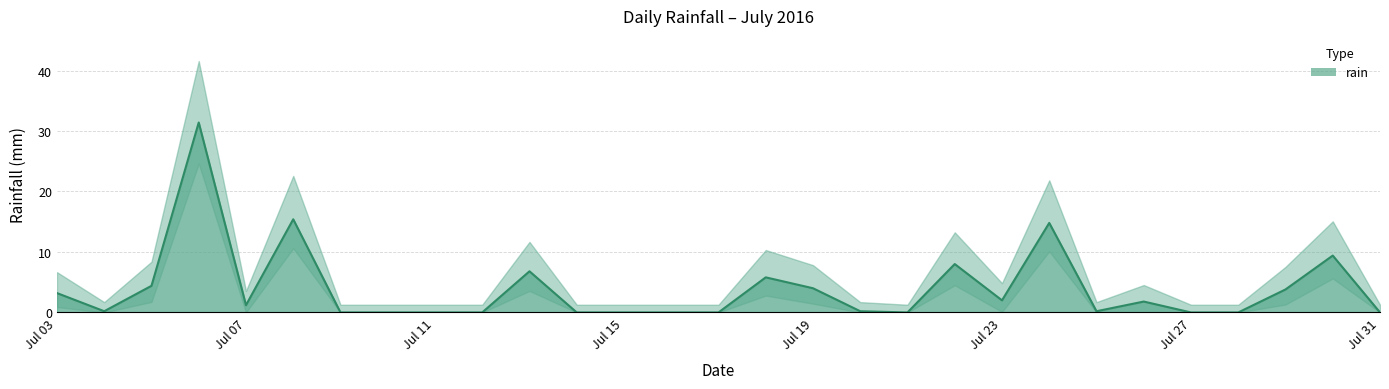

List the labels in order of value, smallest first.

2016-07-09, 2016-07-10, 2016-07-11, 2016-07-12, 2016-07-14, 2016-07-15, 2016-07-16, 2016-07-17, 2016-07-21, 2016-07-27, 2016-07-28, 2016-07-31, 2016-07-04, 2016-07-20, 2016-07-25, 2016-07-07, 2016-07-26, 2016-07-23, 2016-07-03, 2016-07-29, 2016-07-19, 2016-07-05, 2016-07-18, 2016-07-13, 2016-07-22, 2016-07-30, 2016-07-24, 2016-07-08, 2016-07-06